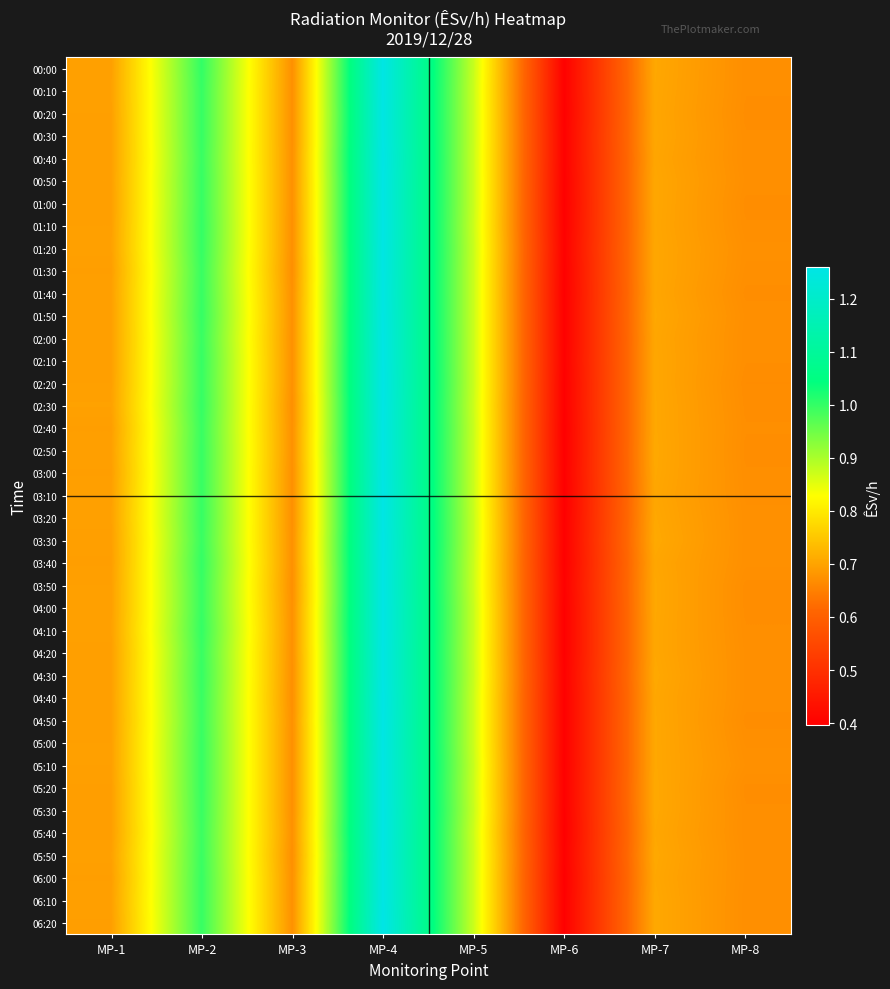

Which has a higher value, MP-5 or MP-6?

MP-5